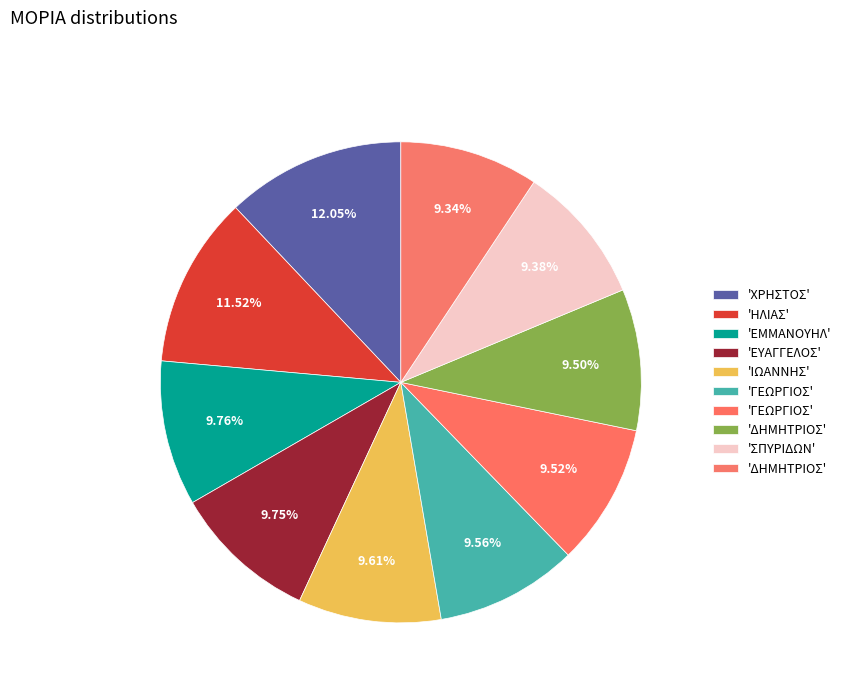

Does any single category account for the majority?

No